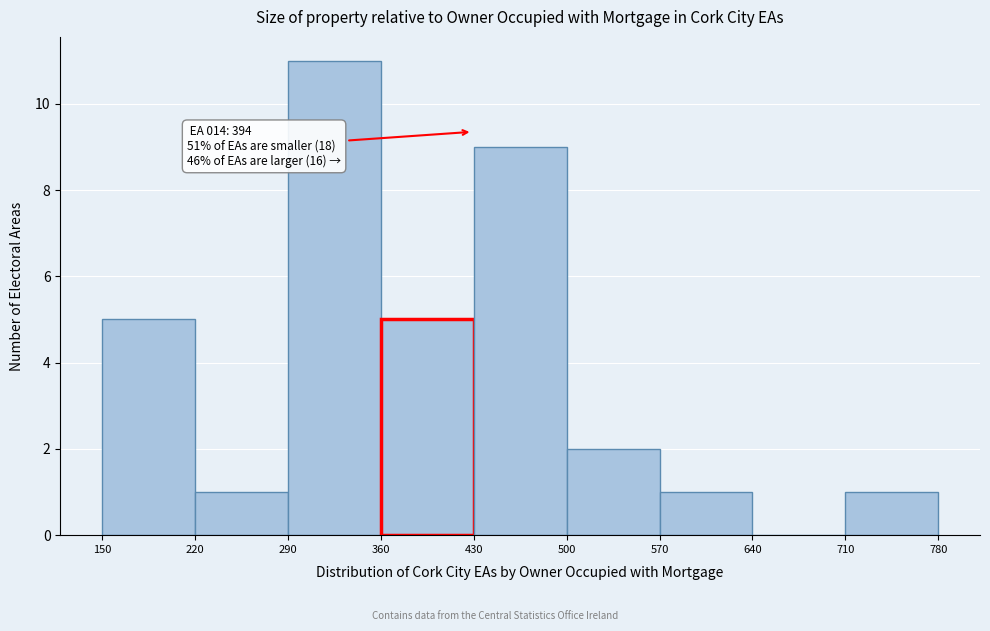

Over which range of the x-axis is the bar tallest?

290 to 360